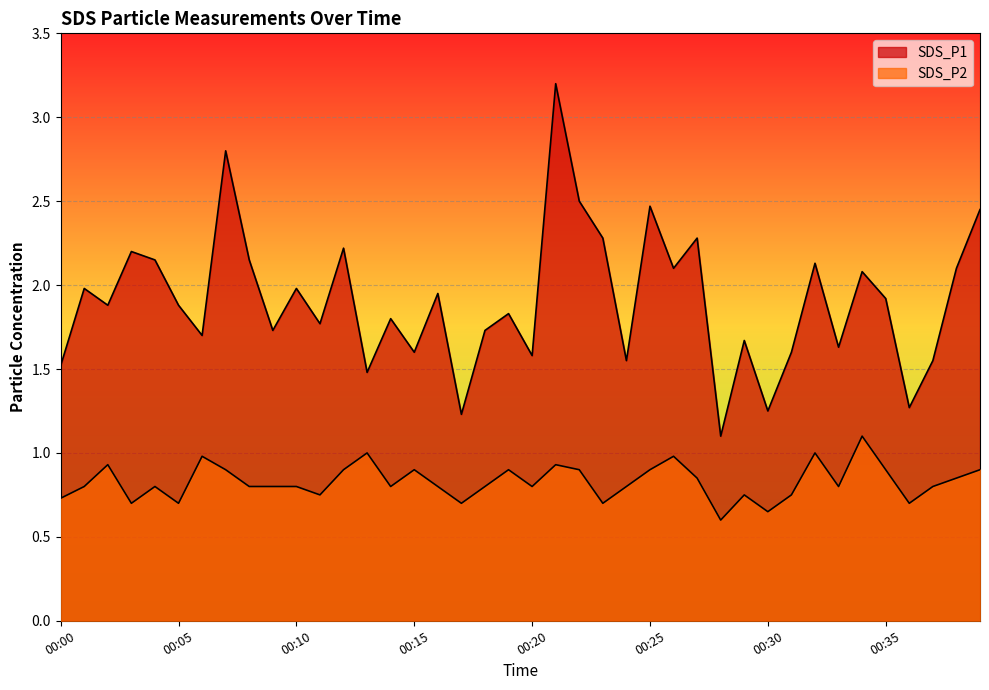

The SDS_P2 series shows 0.8 at 00:16. True or false?

True